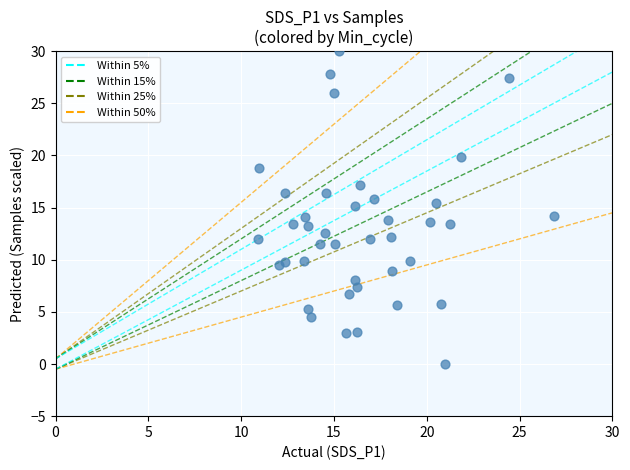

What is the range of Y values (max minus min)?

30.0